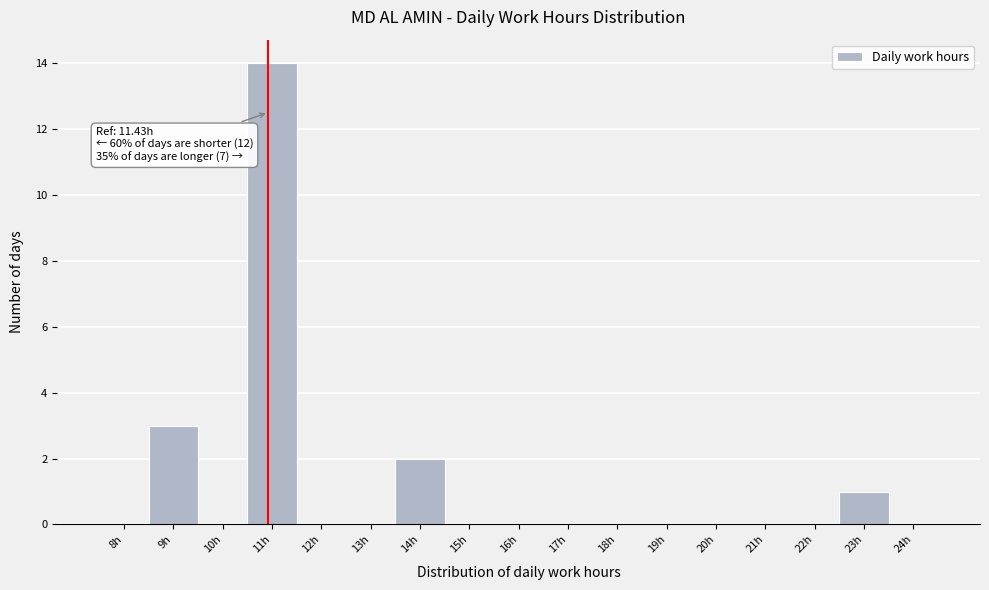

Reading right to left, transcribe all the data shown in this chart.

24h=0	23h=1	22h=0	21h=0	20h=0	19h=0	18h=0	17h=0	16h=0	15h=0	14h=2	13h=0	12h=0	11h=14	10h=0	9h=3	8h=0